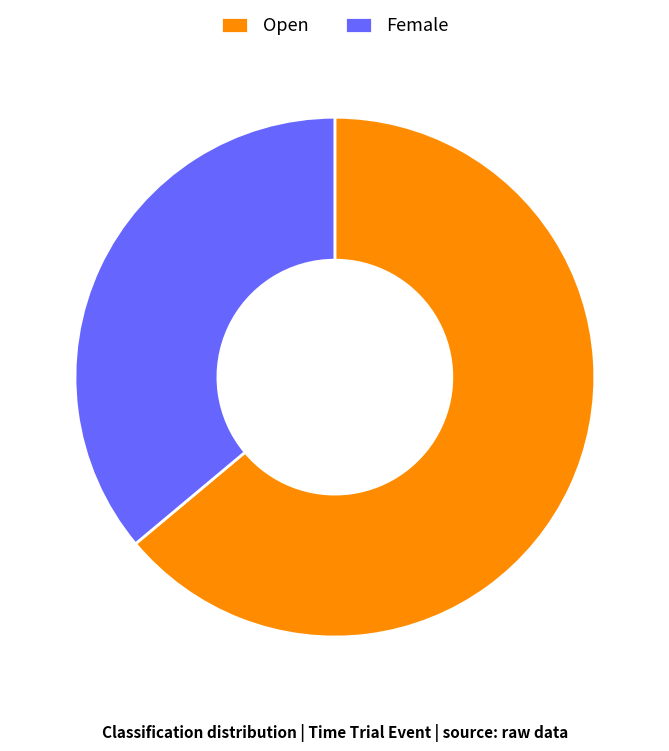

How many segments does this pie chart have?

2